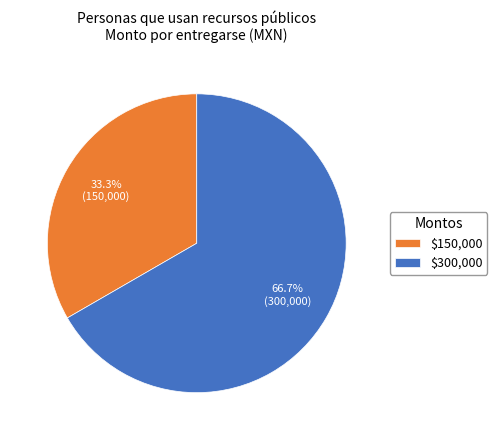

What percentage is NOT represented by $150,000?

66.7%